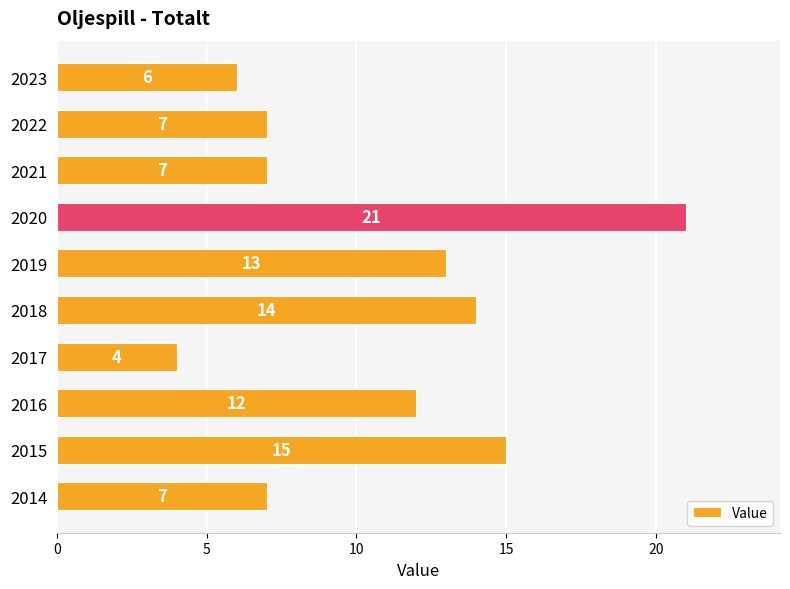

Which category has the highest value across all series?

2020